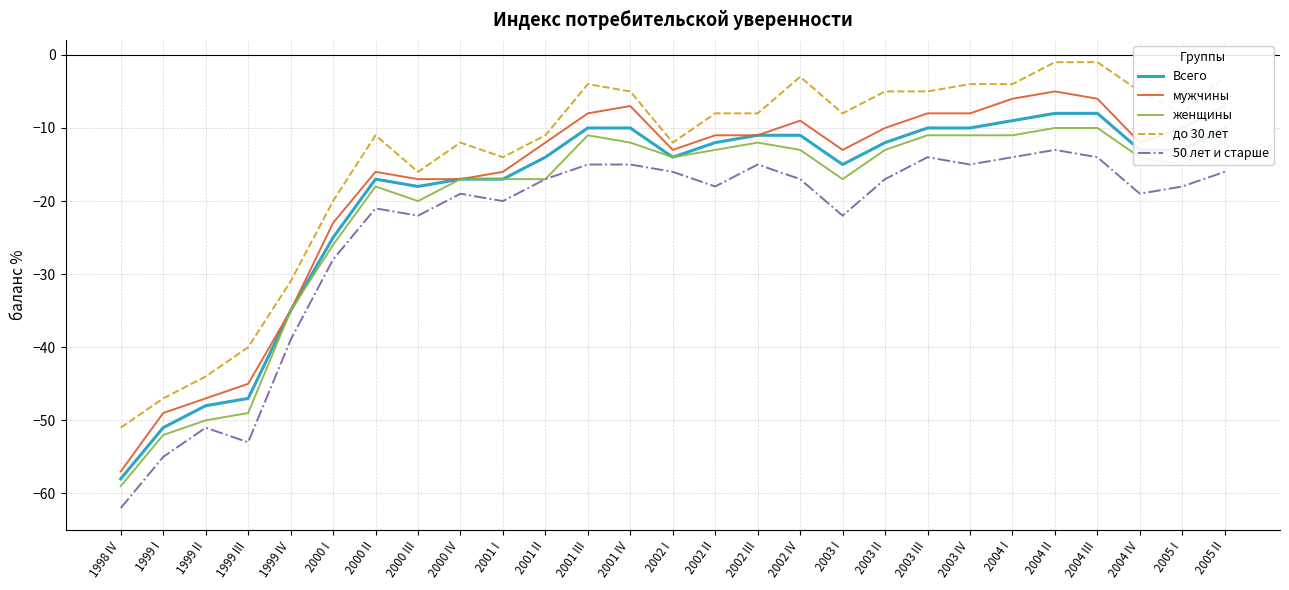

The женщины series shows -31 at 2000 III. True or false?

False